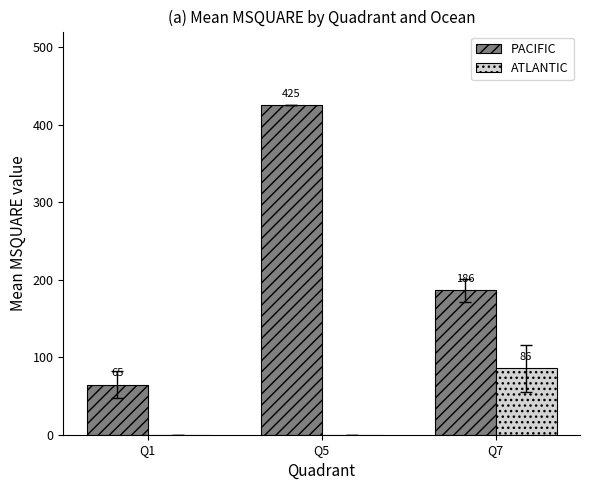

Which category has the highest value in the ATLANTIC series?

Q7